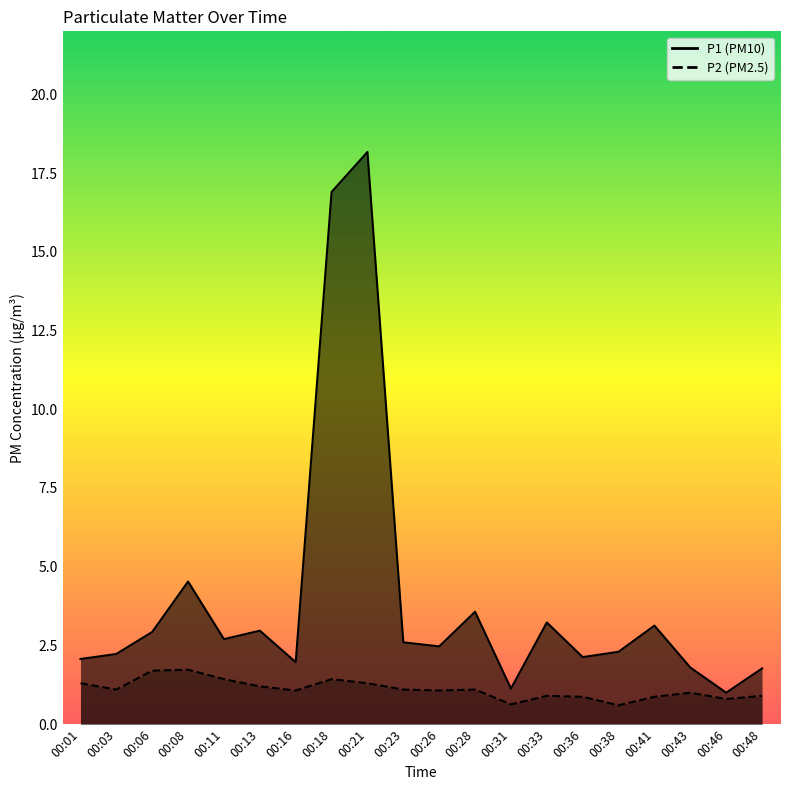

How many values in the P1 series exceed 2?

15